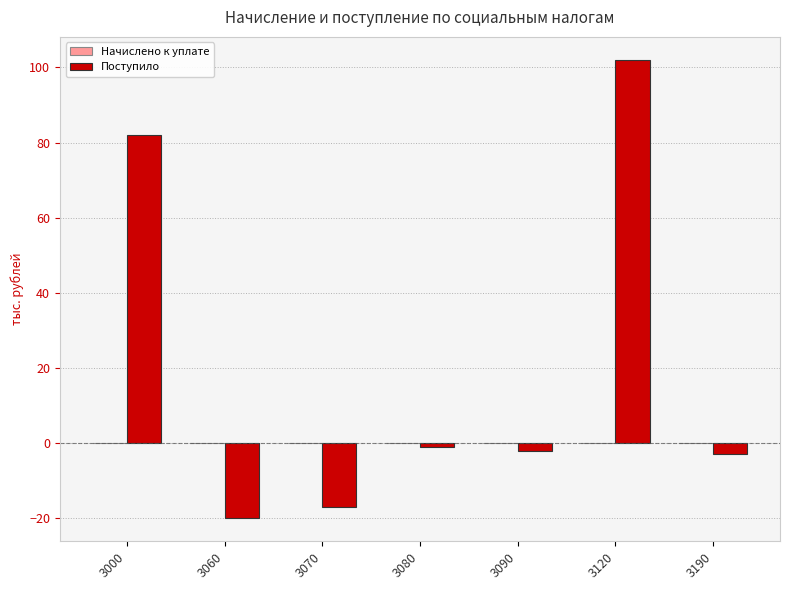

How many bars are there in total?

7